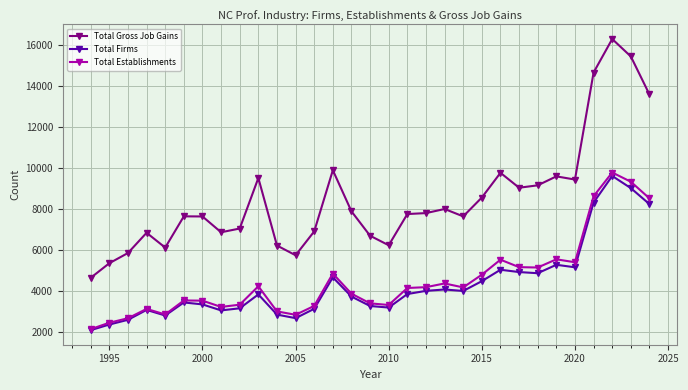

What is the value of the Total Gross Job Gains point at the 18th from the left?

7740